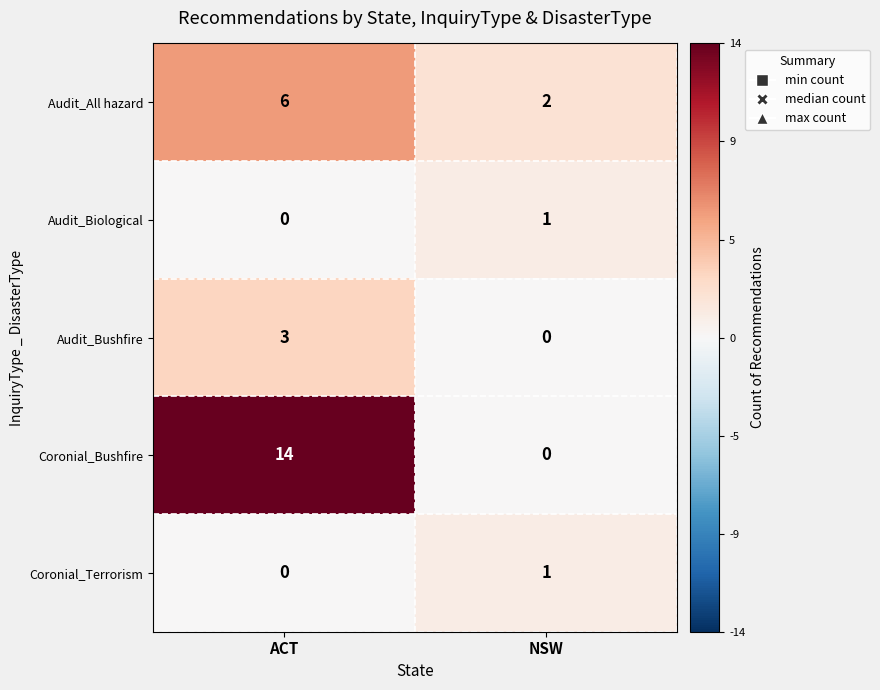

Is it true that Audit_All hazard equals 2 at NSW?

True